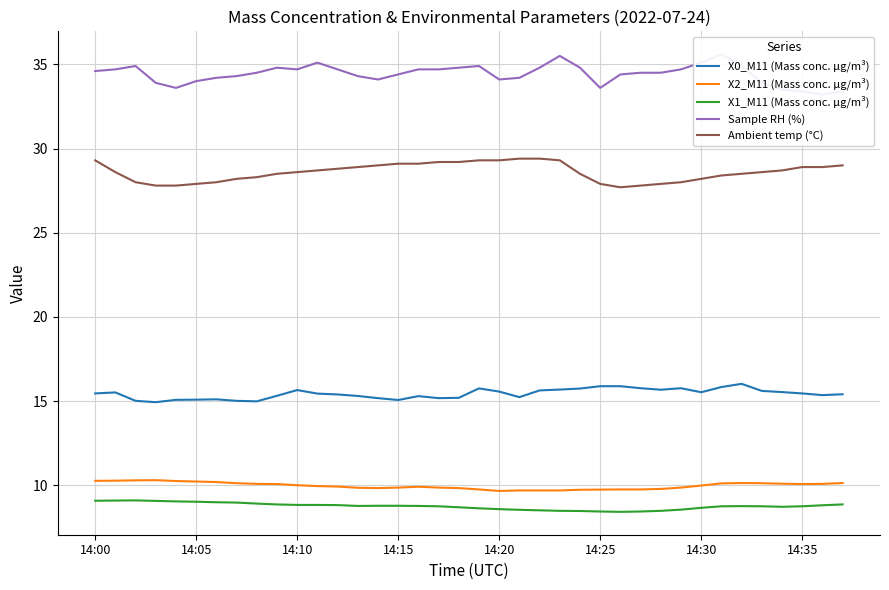

Rank the series by their maximum value, from lowest to highest.

X1_M11 (Mass conc. μg/m³), X2_M11 (Mass conc. μg/m³), X0_M11 (Mass conc. μg/m³), Ambient temp (°C), Sample RH (%)